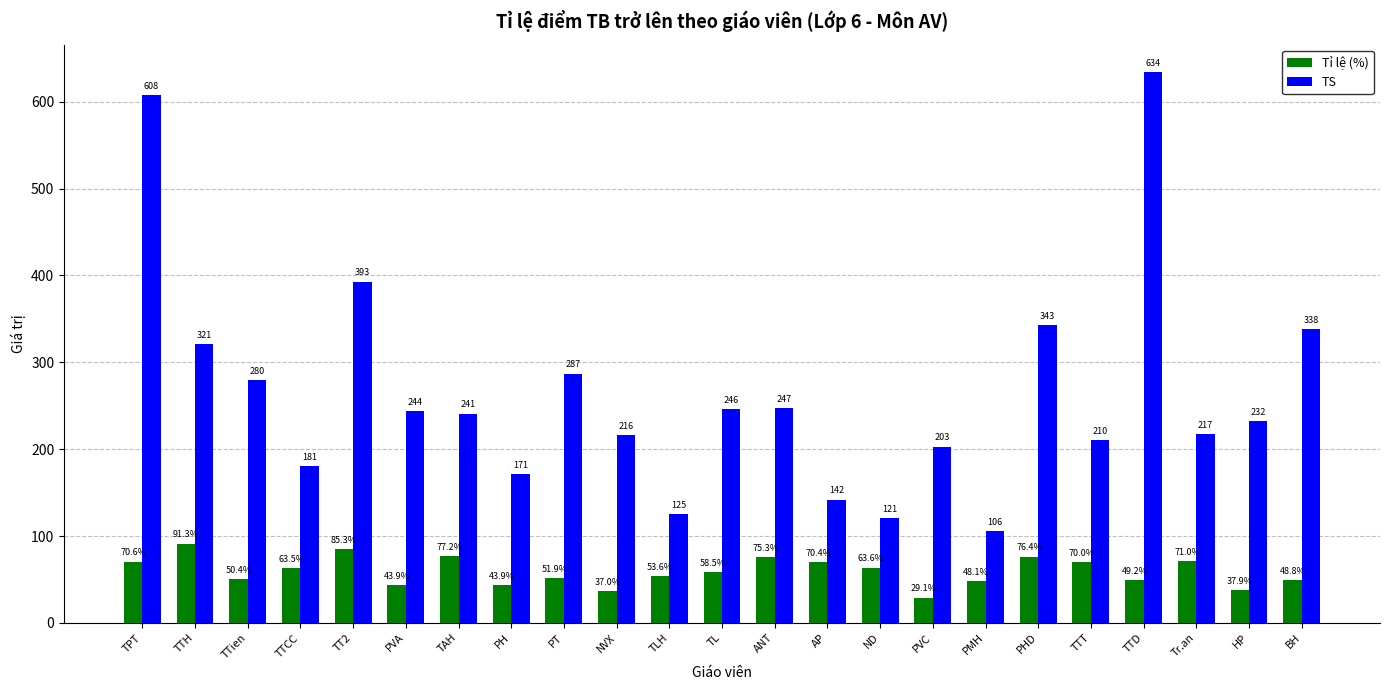

Where does the Tỉ lệ (%) series first go above 58?

TPT